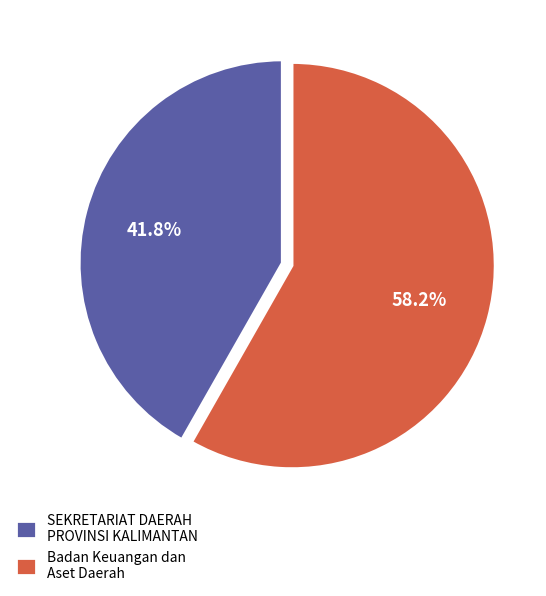

Does SEKRETARIAT DAERAH PROVINSI KALIMANTAN account for over 50% of the chart?

No